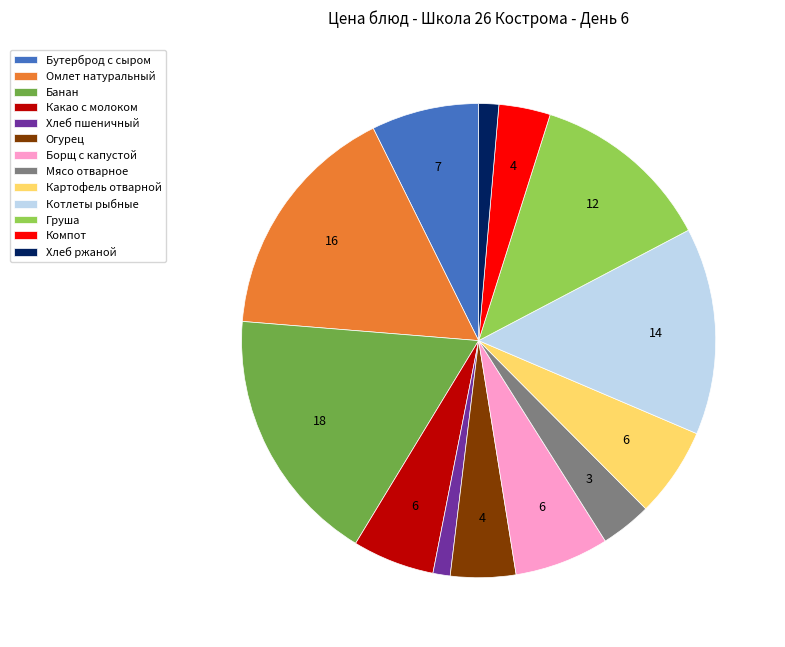

Is the sum of Банан and Хлеб пшеничный greater than half?

No